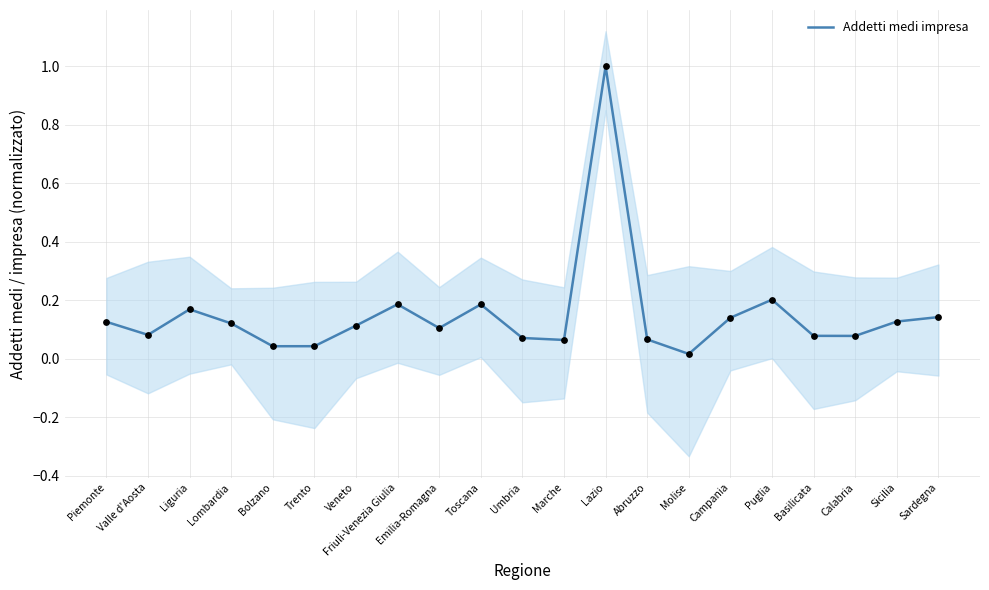

Between Bolzano and Lazio, which is larger?

Lazio